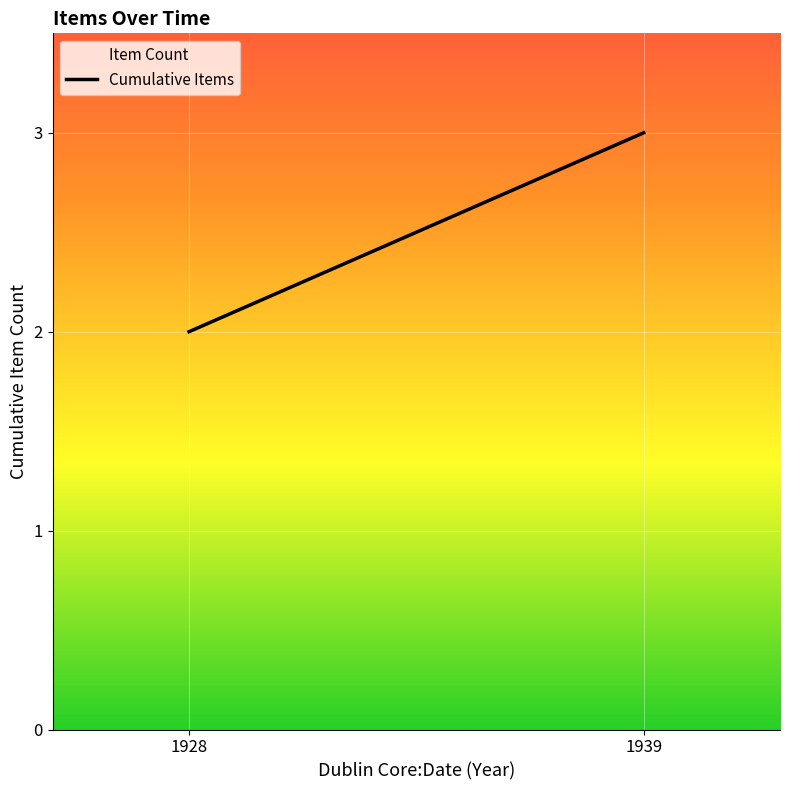

What is the greatest value displayed?

3